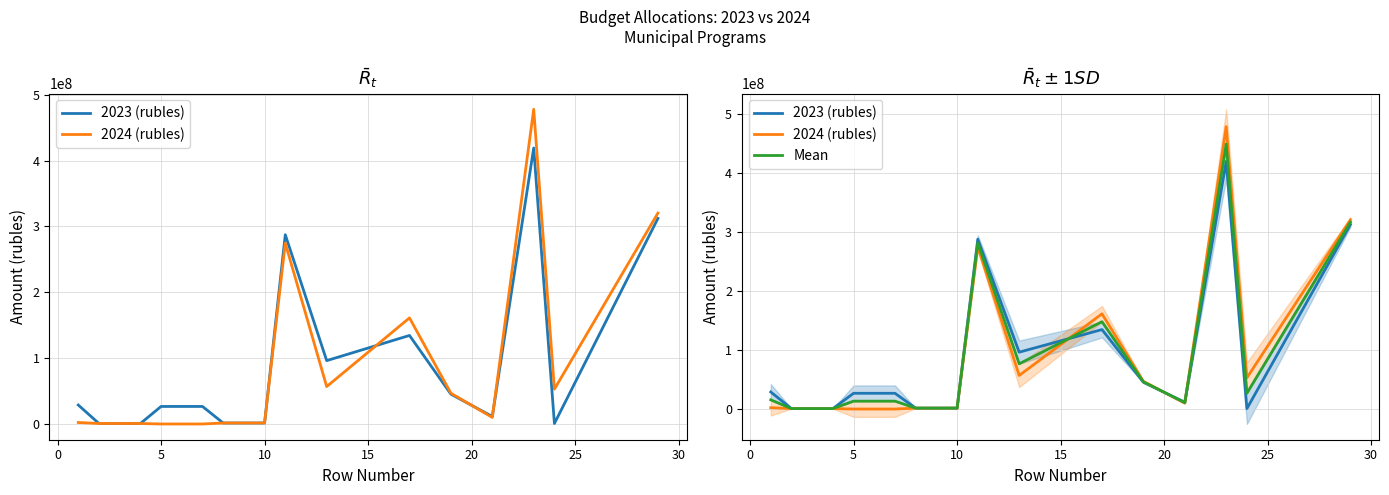

True or false: Mean has more than 2 points higher than both neighbors.

True